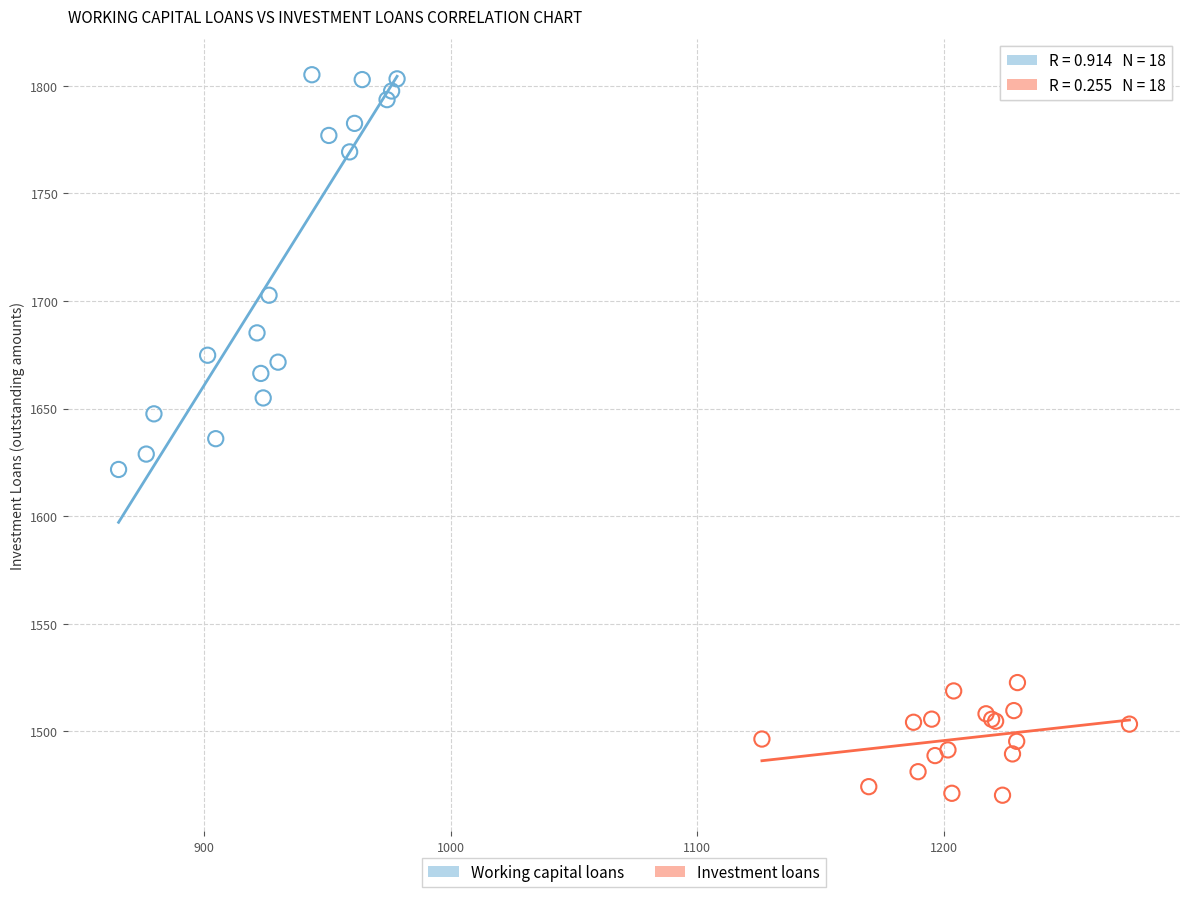

Which series has the widest spread of Y values?

Working capital loans